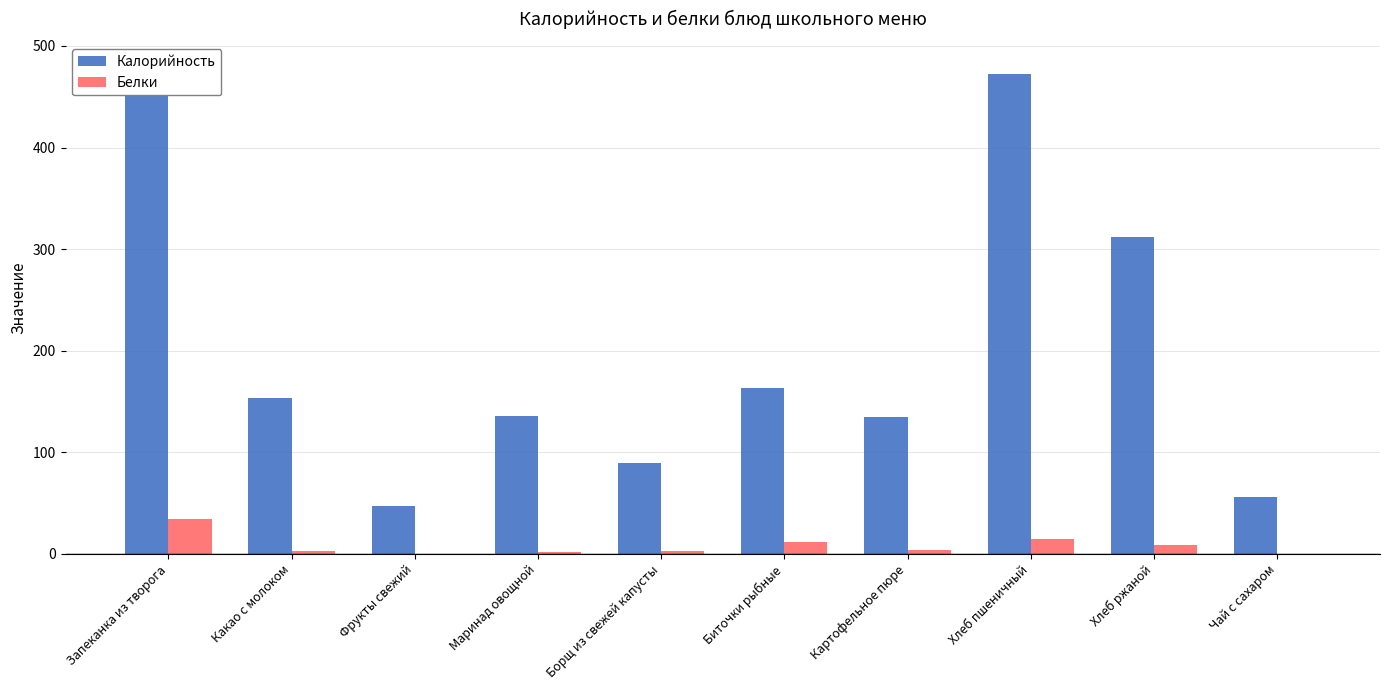

Which series has the widest spread of values?

Калорийность